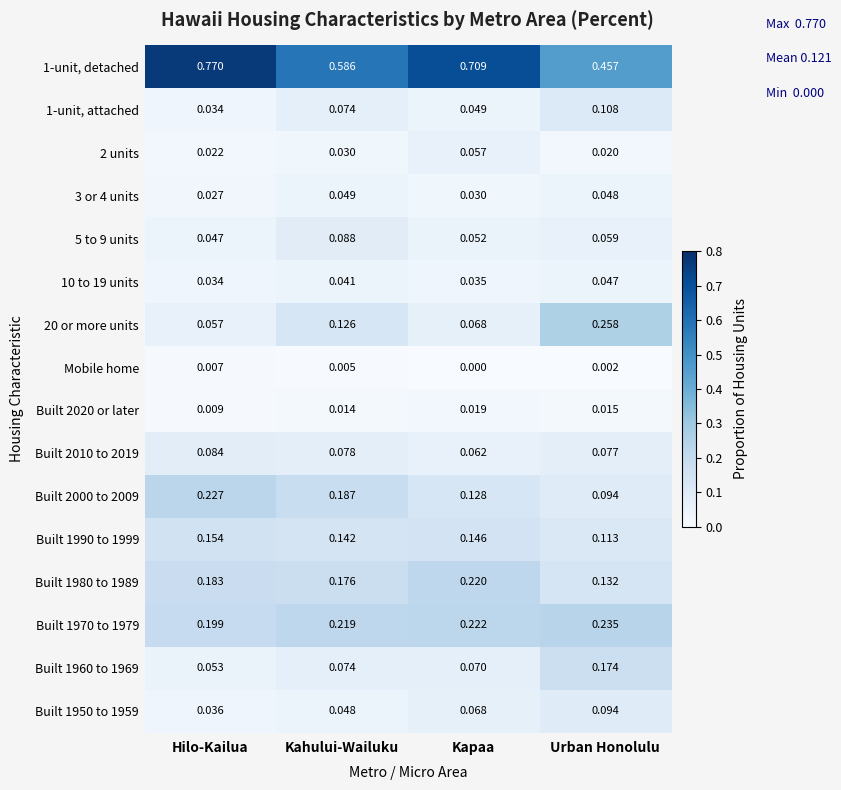

Which label corresponds to the smallest value in the chart?

Kapaa